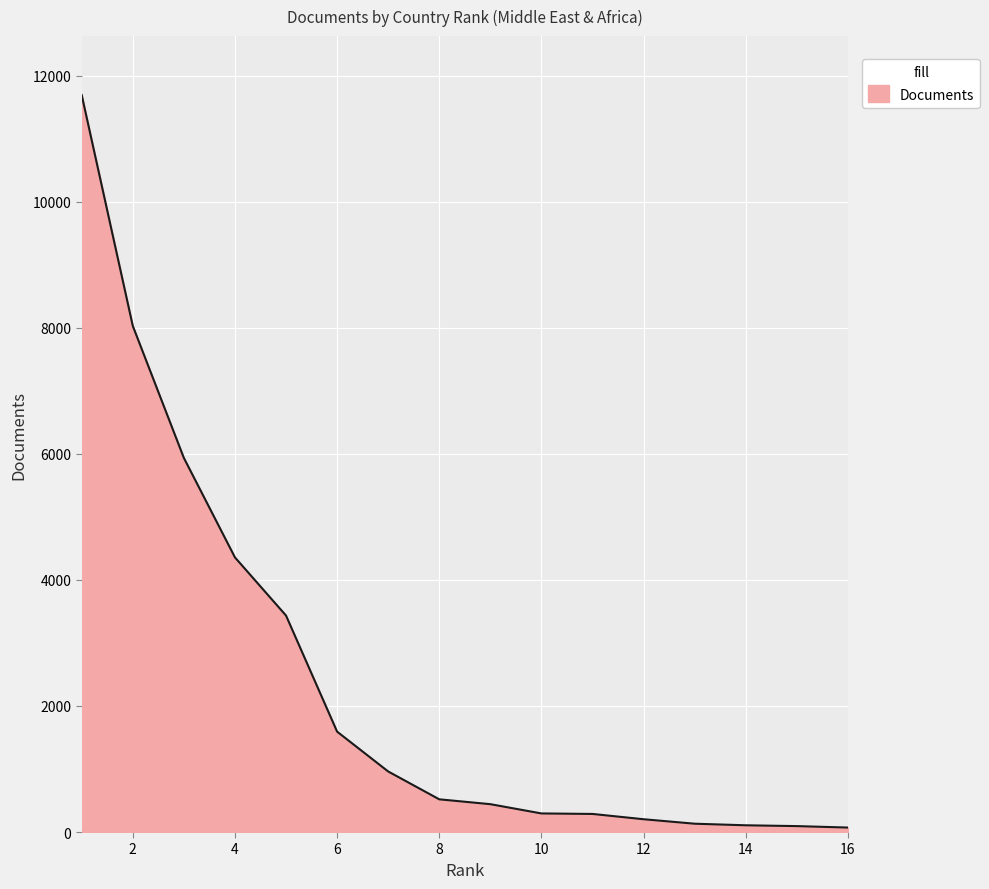

What is the greatest value displayed?

11695